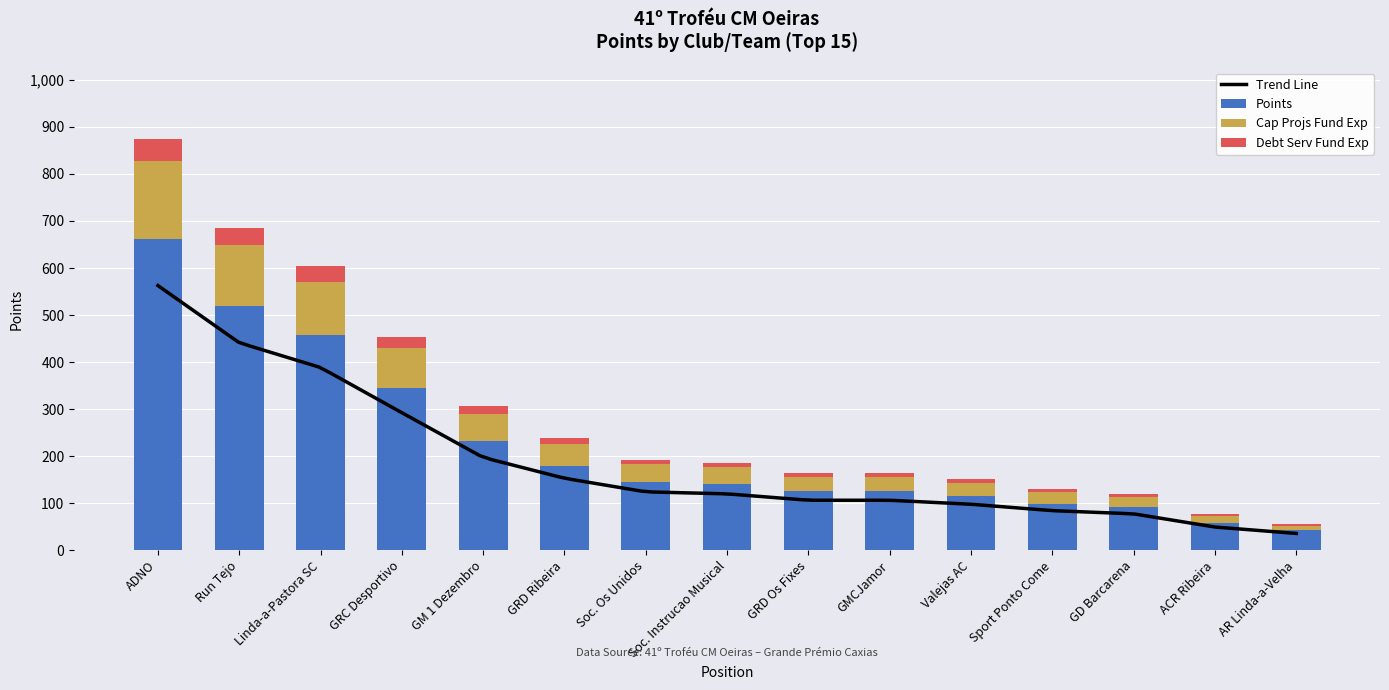

What is the sum of all Points values?

3336.0